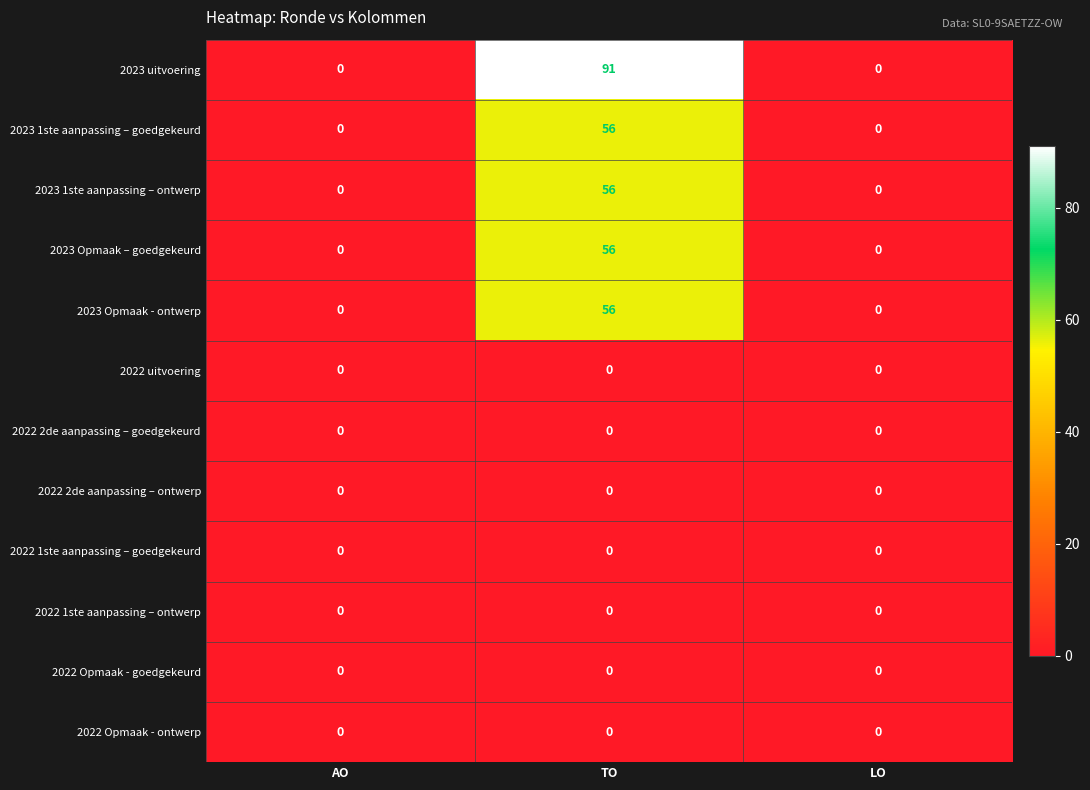

Between TO and LO, which series saw the biggest shift?

2023 uitvoering